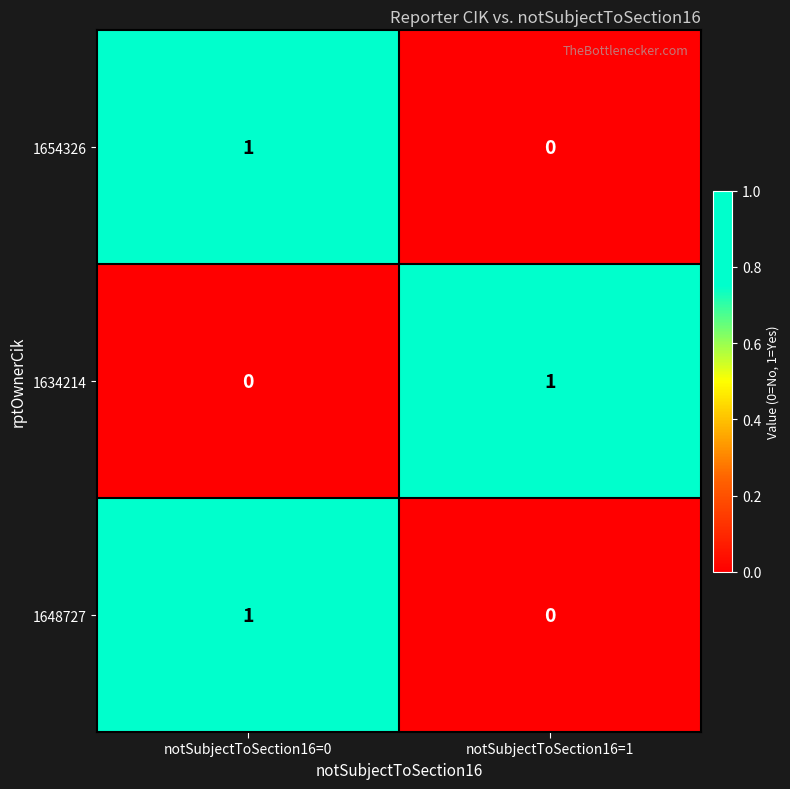

Which category has the lowest value in the 1654326 series?

notSubjectToSection16=1